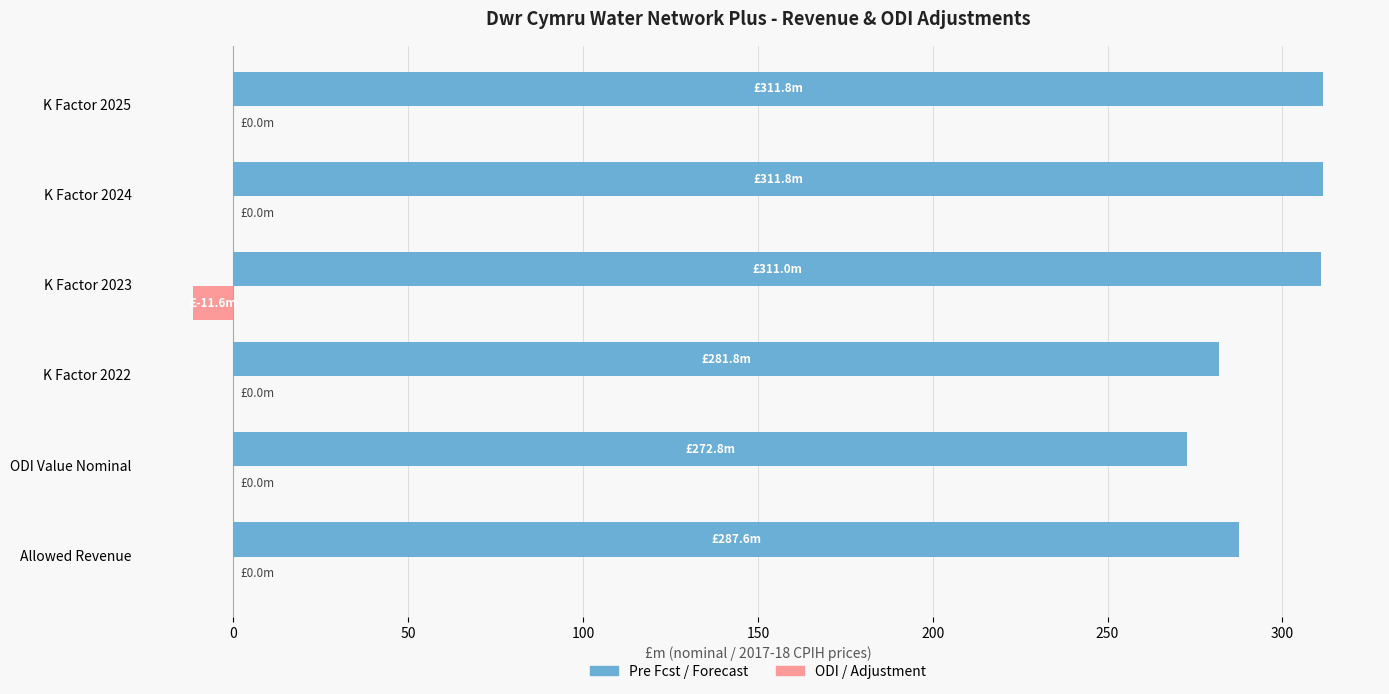

Is the value of Pre Fcst / Forecast at K Factor 2024 greater than the value of ODI / Adjustment at K Factor 2022?

Yes